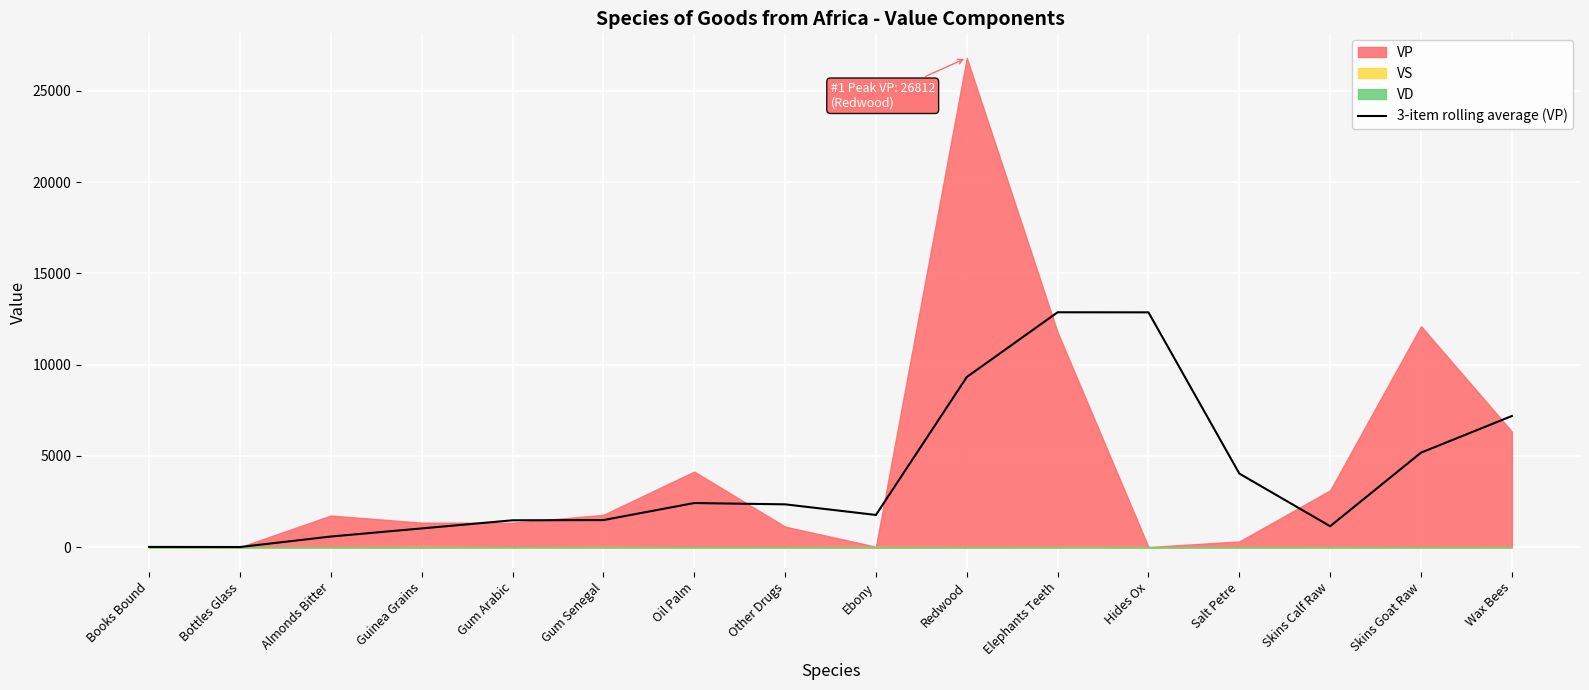

Is it true that the value at Ebony is 1070.0?

False